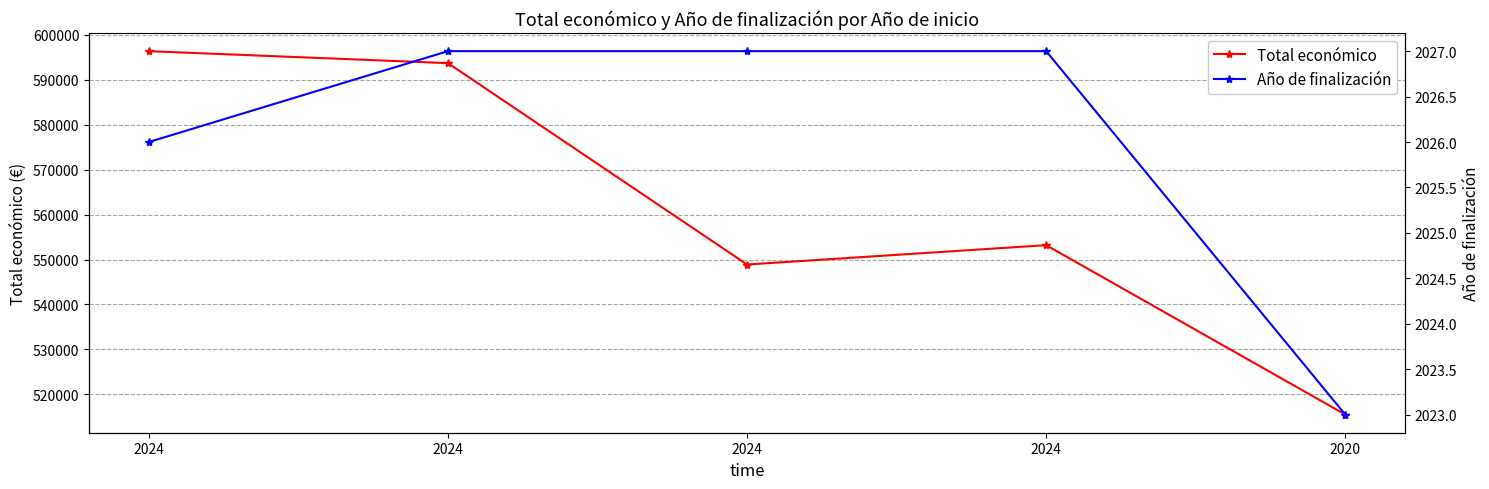

True or false: Año de finalización has more than 0 interior local peaks.

False